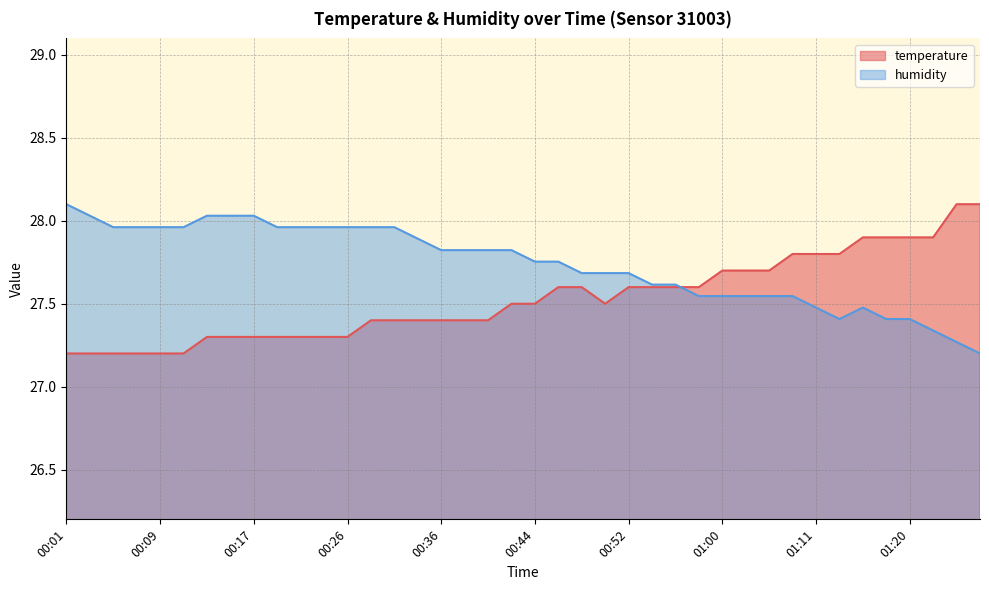

Where is the first local minimum for temperature?

00:50